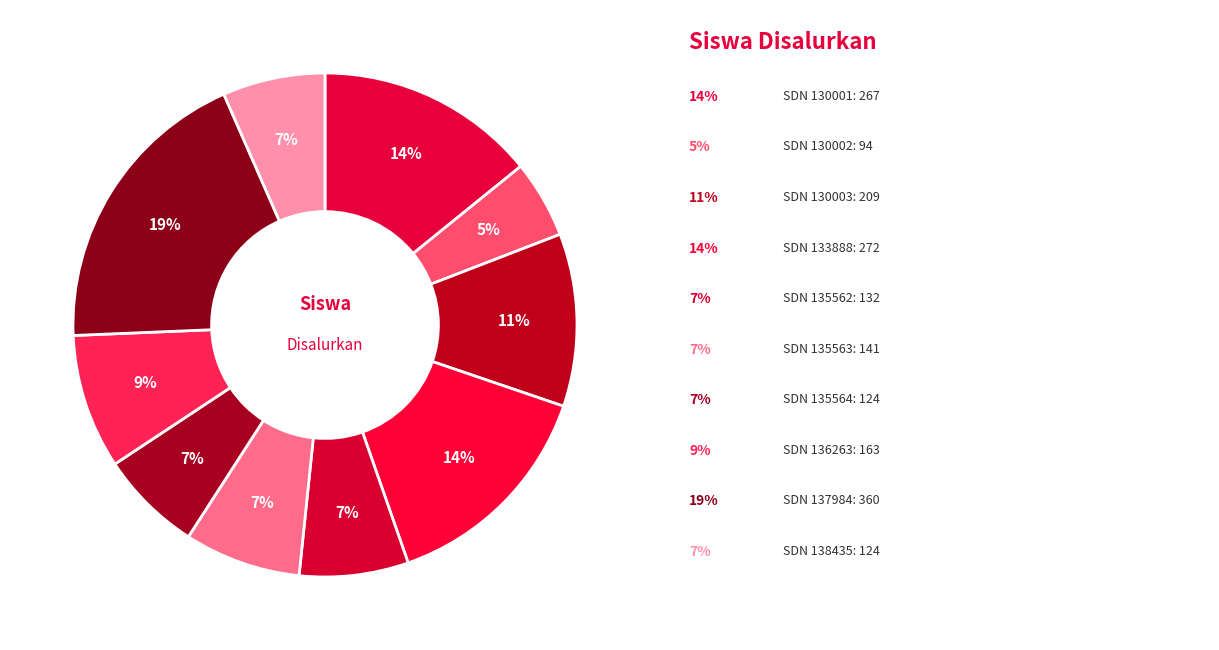

Count the number of slices in the pie.

10